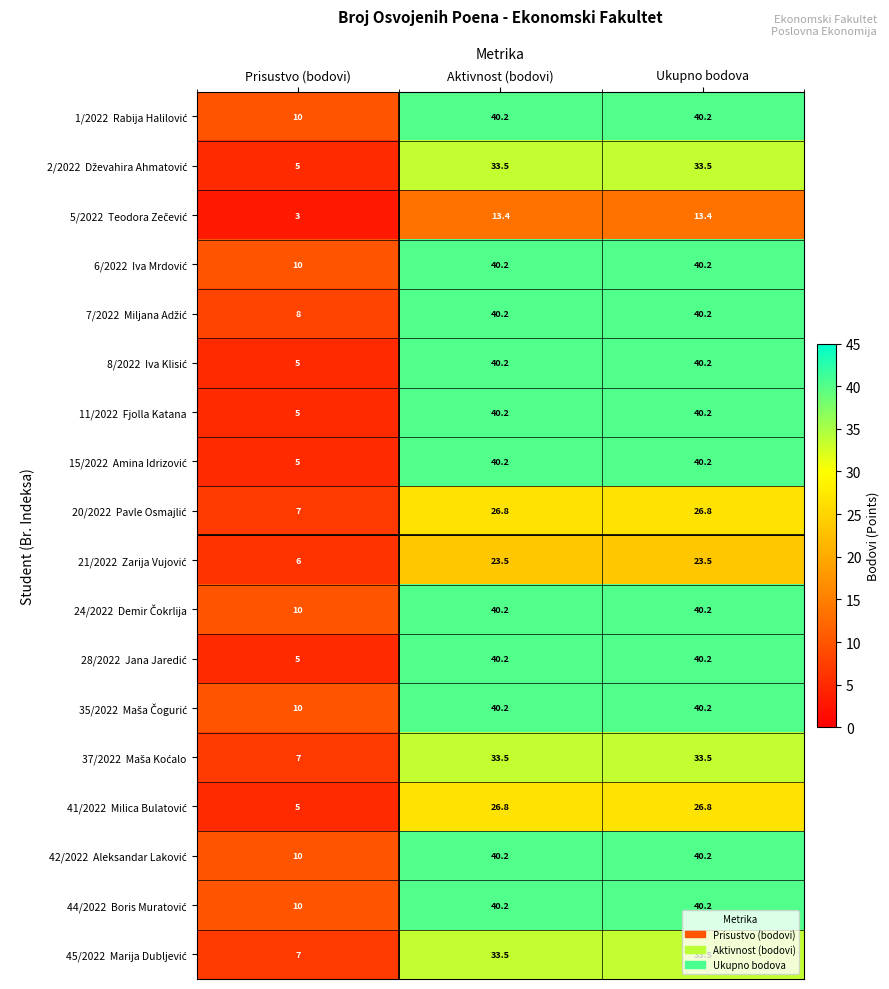

Which label corresponds to the smallest value in the chart?

Prisustvo (bodovi)